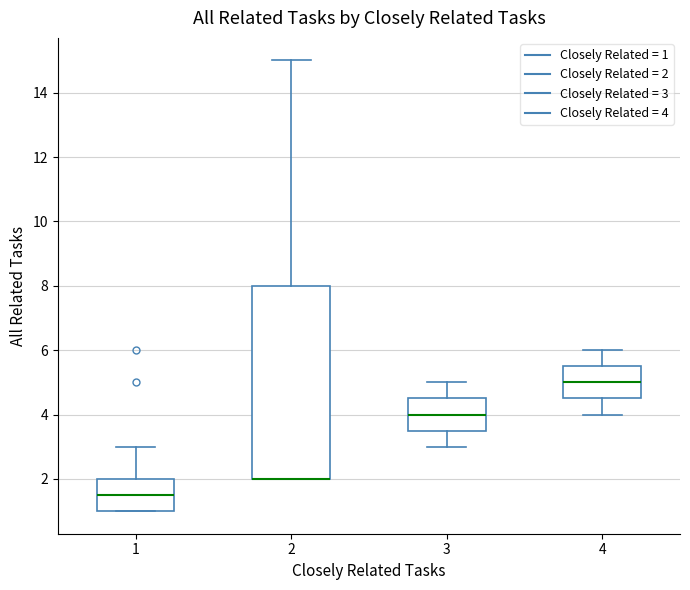

Comparing the boxes themselves (not the whiskers), which one is the tallest?

2